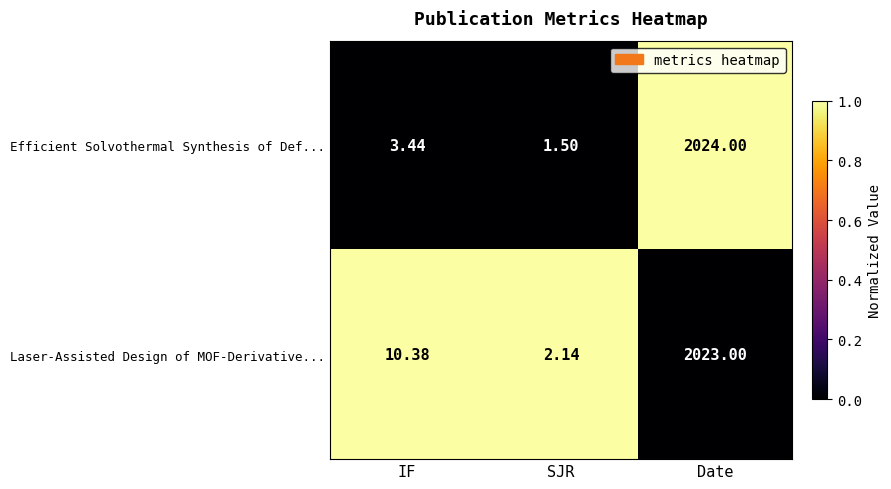

Is the value of Laser-Assisted Design of MOF-Derivative... at Date greater than the value of Efficient Solvothermal Synthesis of Def... at IF?

Yes